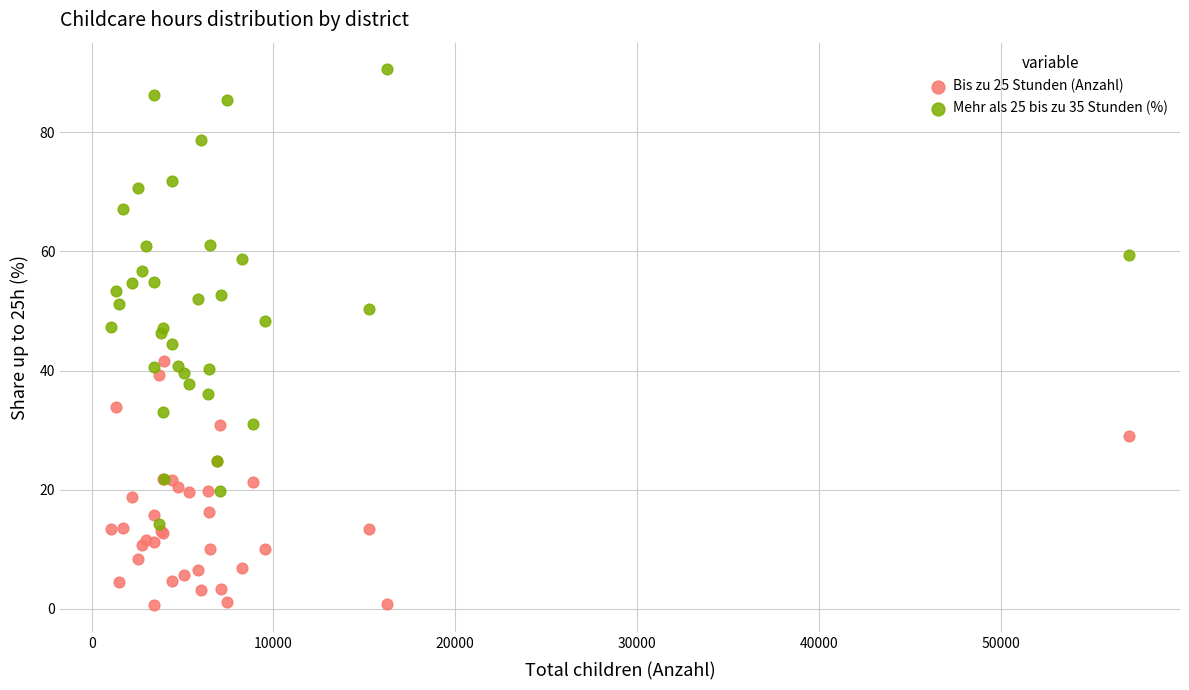

Which series reaches the minimum Y coordinate?

Bis zu 25 Stunden (Anzahl)